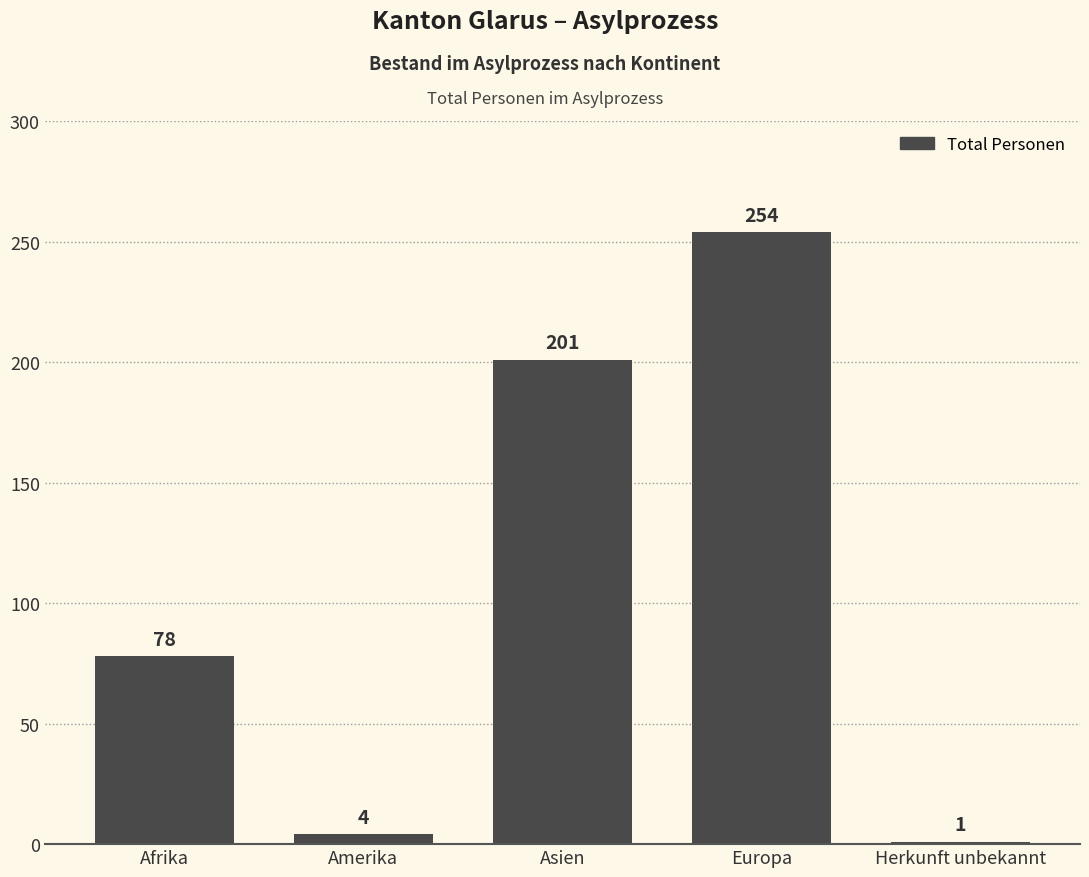

What is the difference between the values at Asien and Amerika?

197